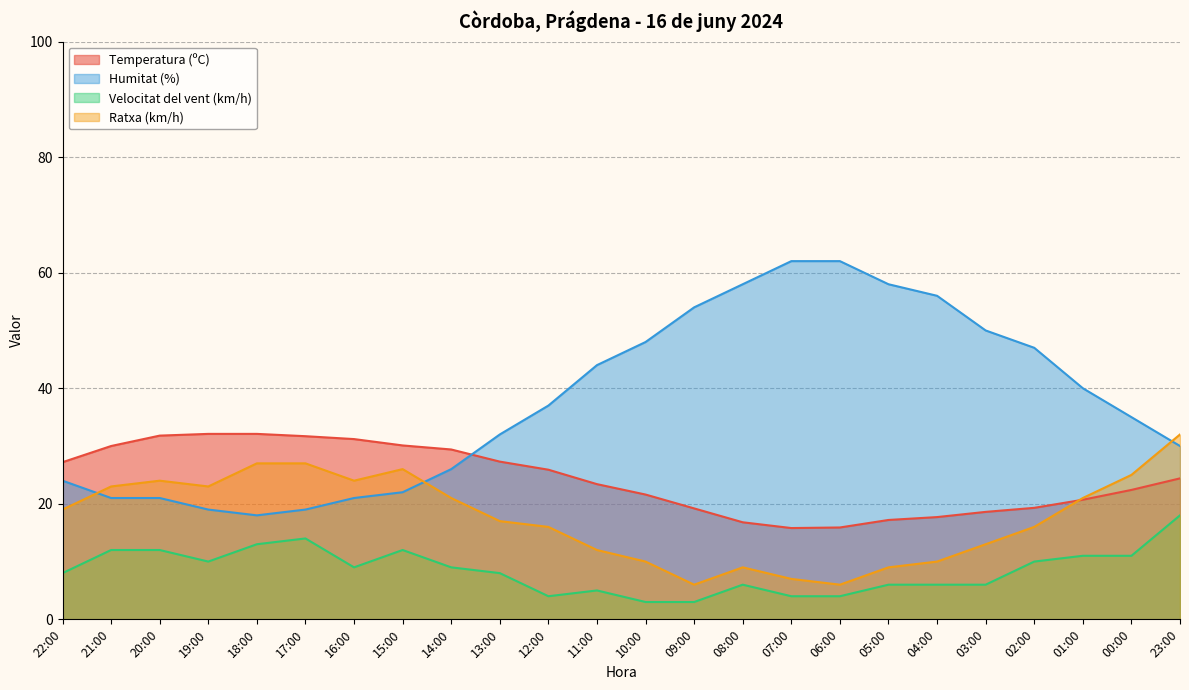

What position from the right is 15:00?

17